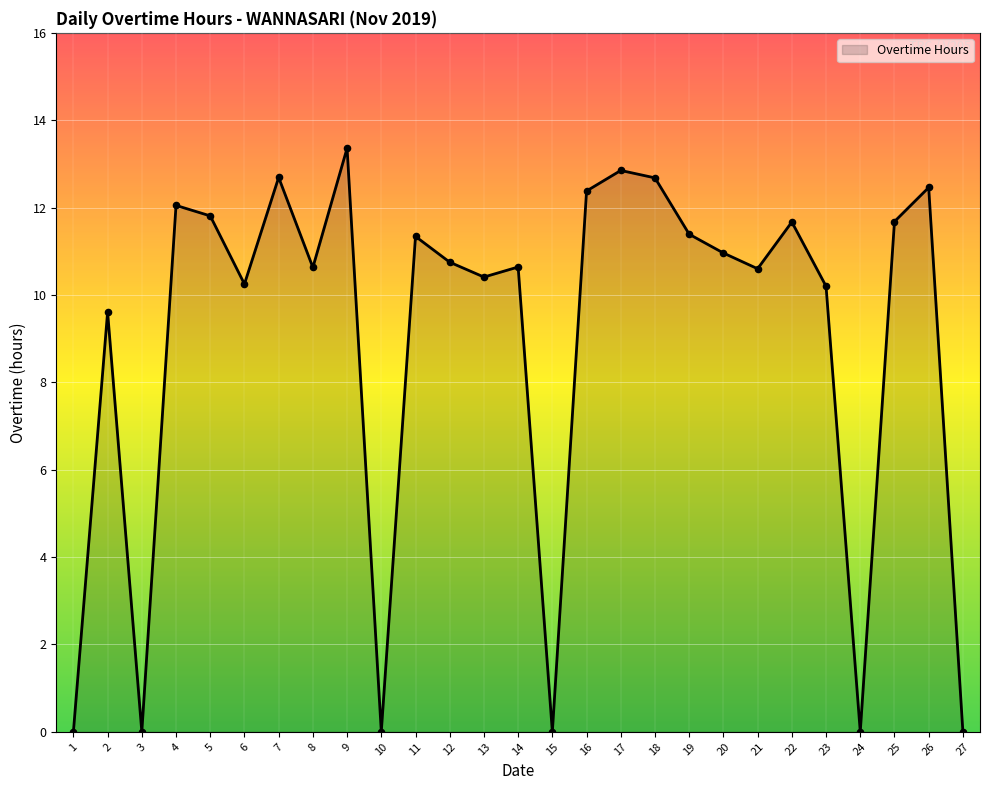

Which has a higher value, 26 or 22?

26